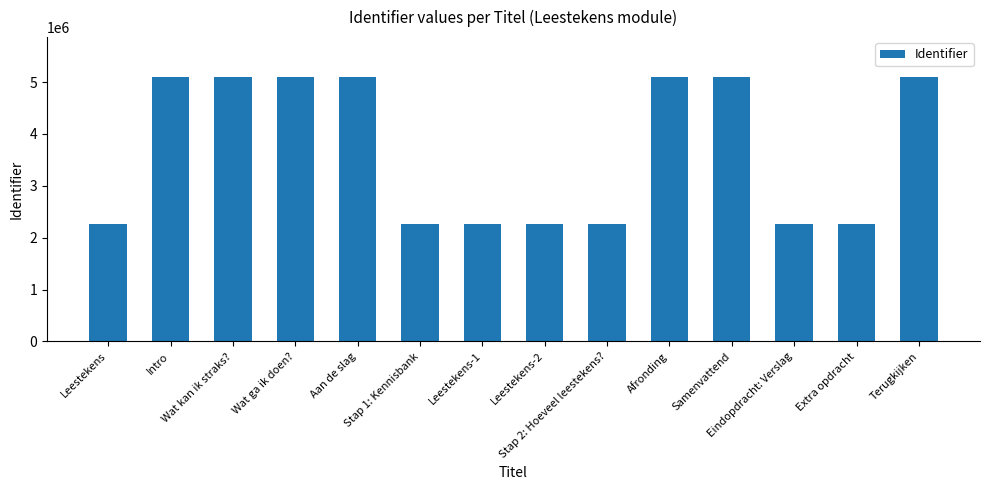

Between Stap 1: Kennisbank and Wat ga ik doen?, which is larger?

Wat ga ik doen?